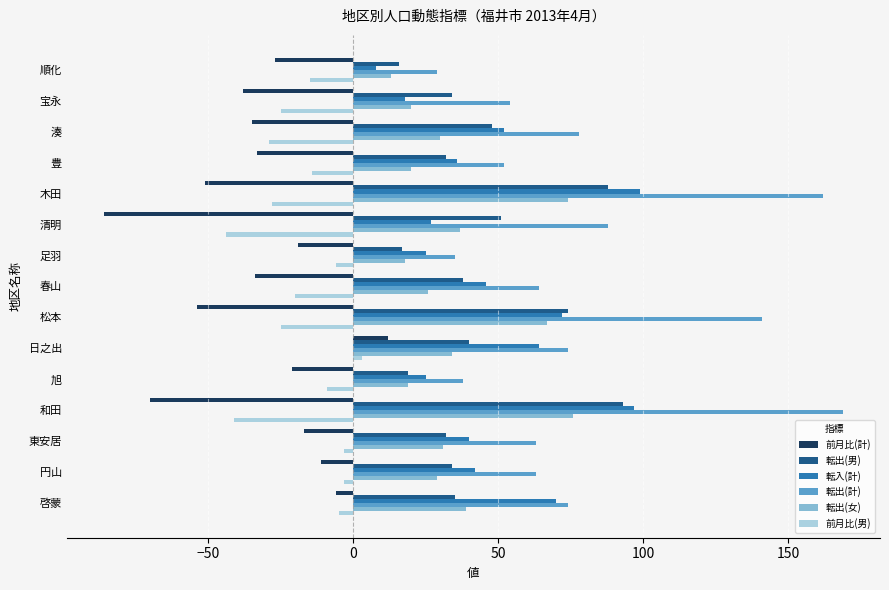

Read the 転出(男) value at 豊.

32